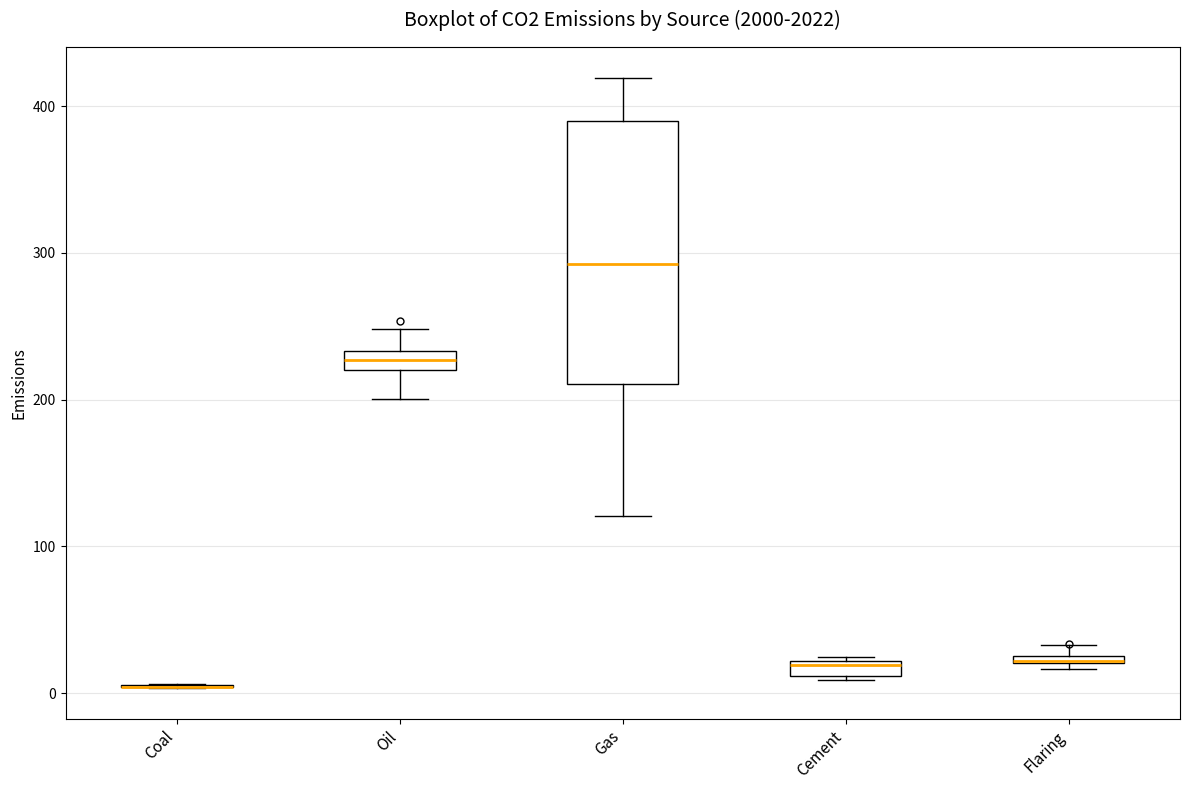

Where is the upper edge of the box for Flaring on the y-axis? The values are not printed on the chart, so give them approximately, as read against the axis.

30